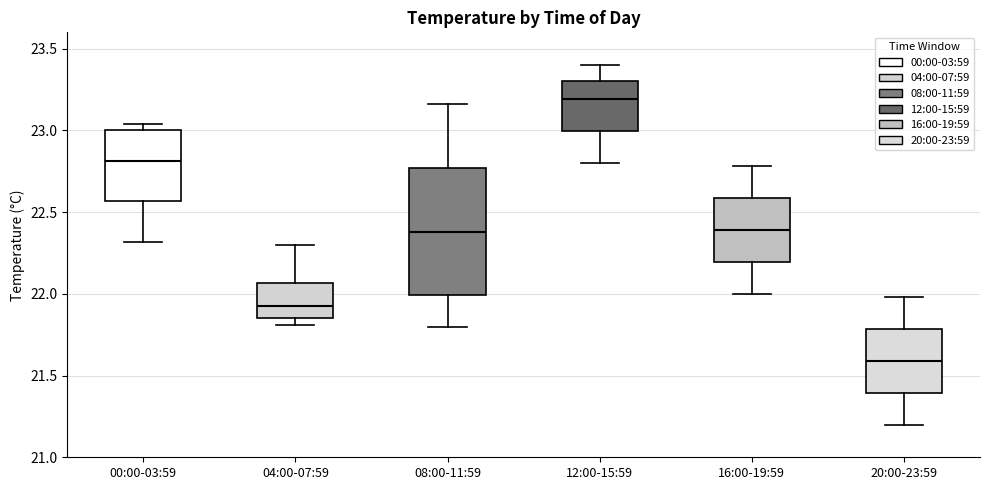

Comparing the boxes themselves (not the whiskers), which one is the tallest?

08:00-11:59